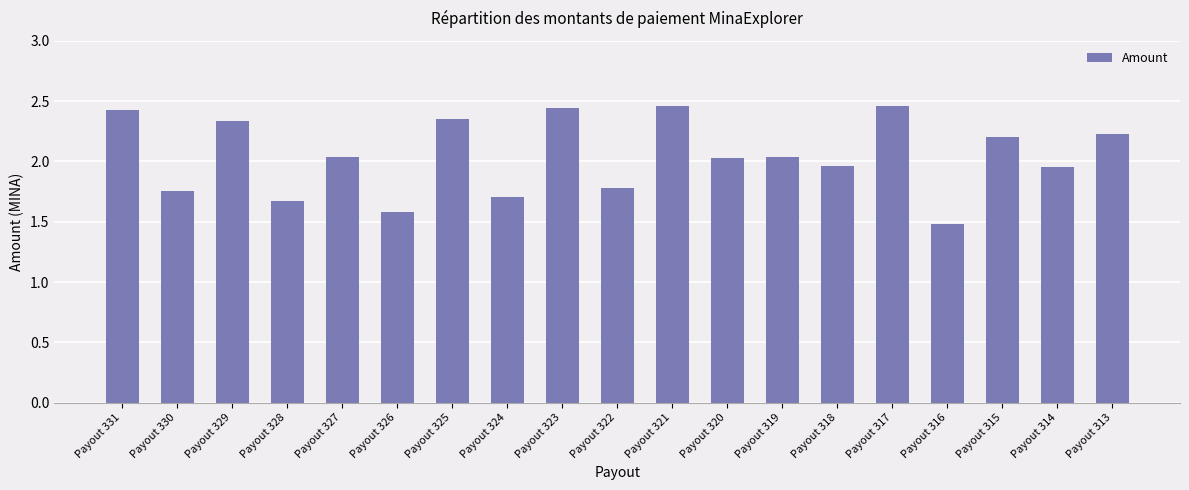

The chart shows a value of 1.2 at Payout 327. True or false?

False